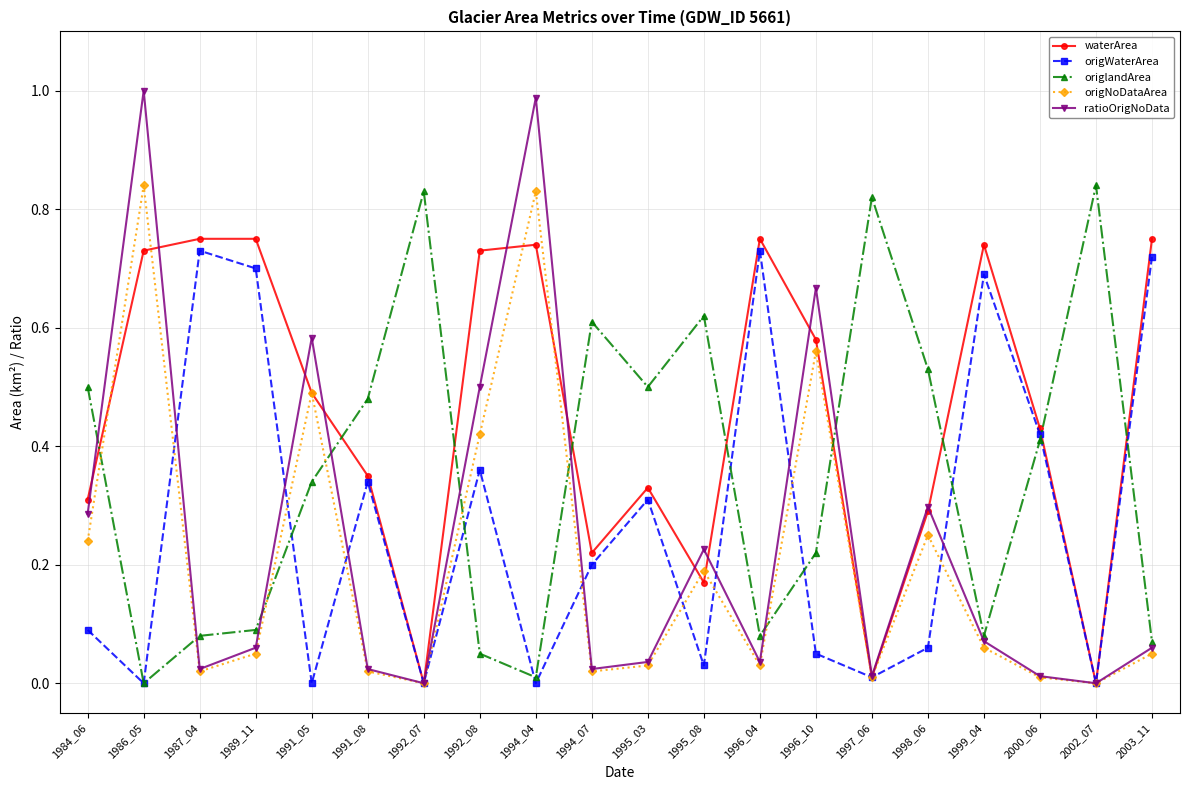

True or false: origlandArea has more than 0 interior local peaks.

True